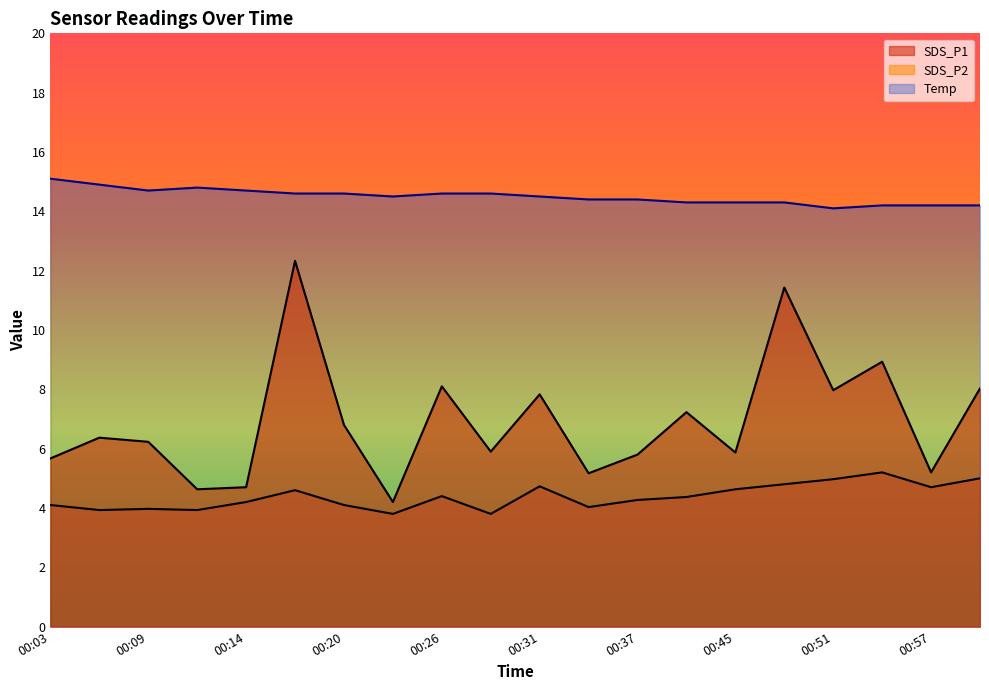

True or false: SDS_P1 and Temp intersect in this chart.

False